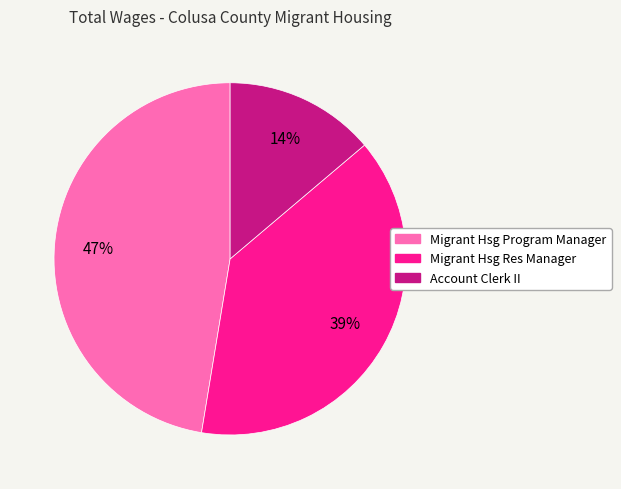

How many slices are in this pie chart?

3